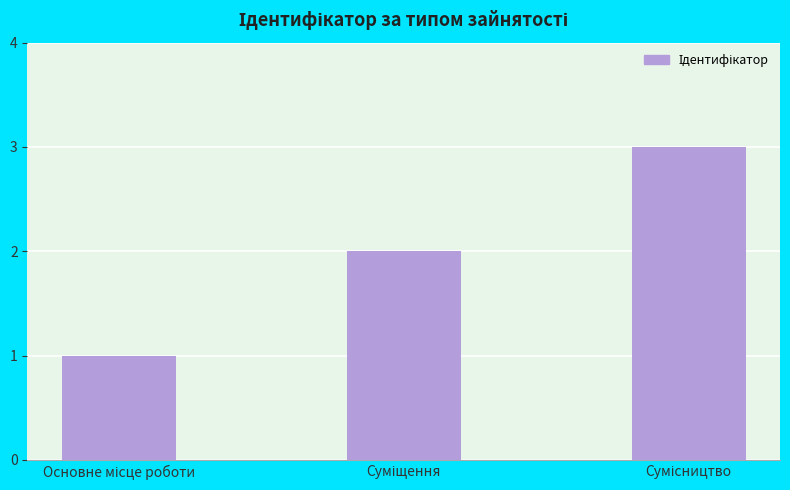

What is the sum of all values?

6